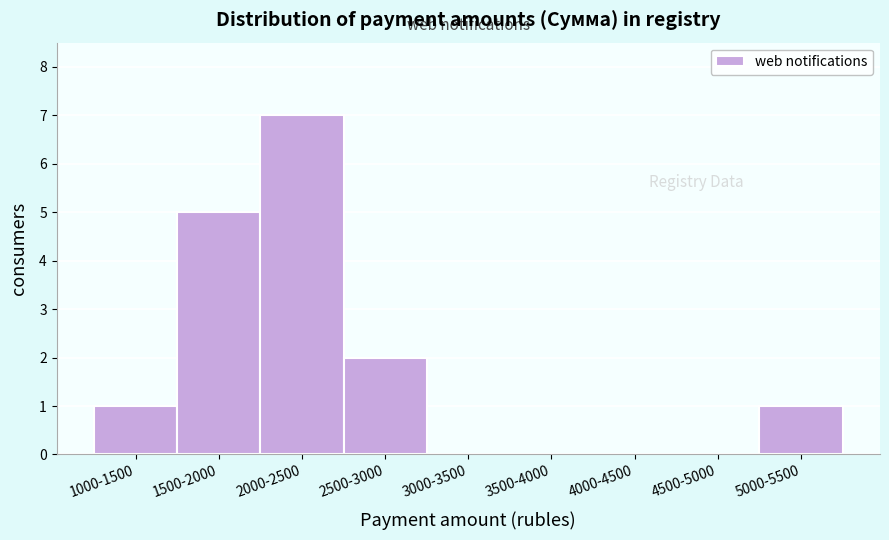

Reading left to right, what are all the values shown in this chart?

1000-1500=1	1500-2000=5	2000-2500=7	2500-3000=2	3000-3500=0	3500-4000=0	4000-4500=0	4500-5000=0	5000-5500=1